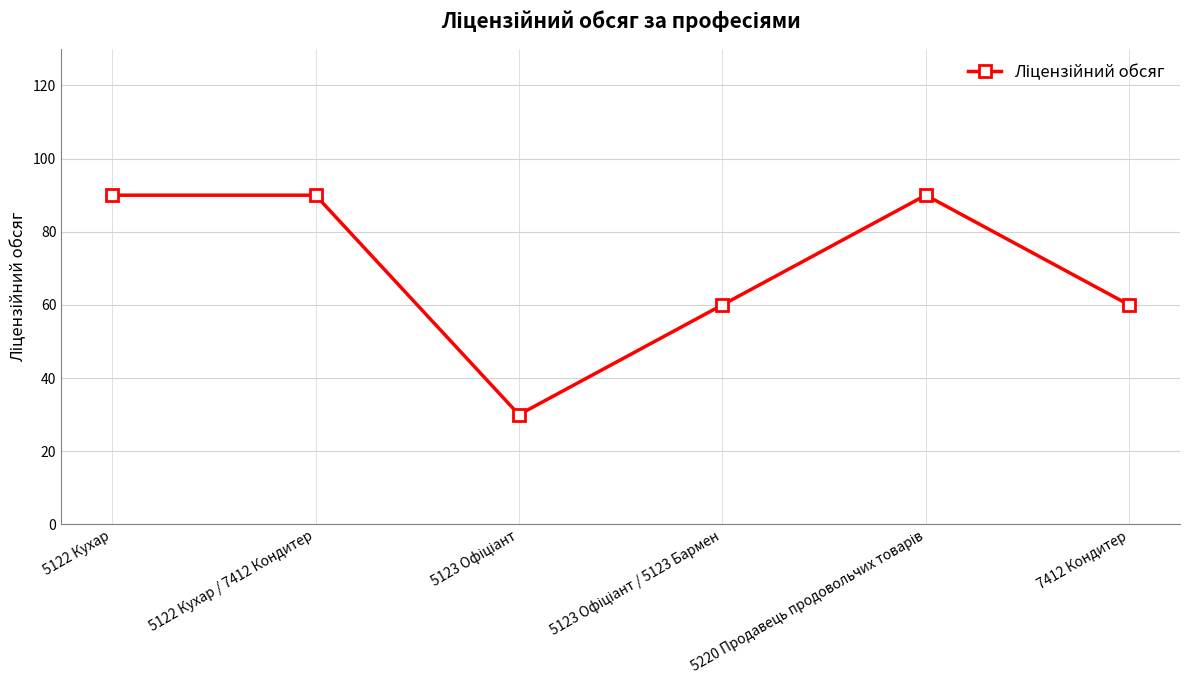

What is the approximate value at 5122 Кухар / 7412 Кондитер?

90